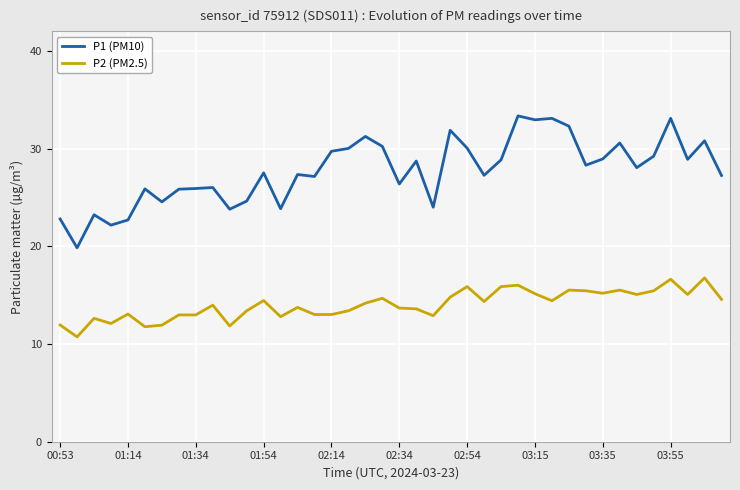

Which series has the largest total across all categories?

P1 (PM10)